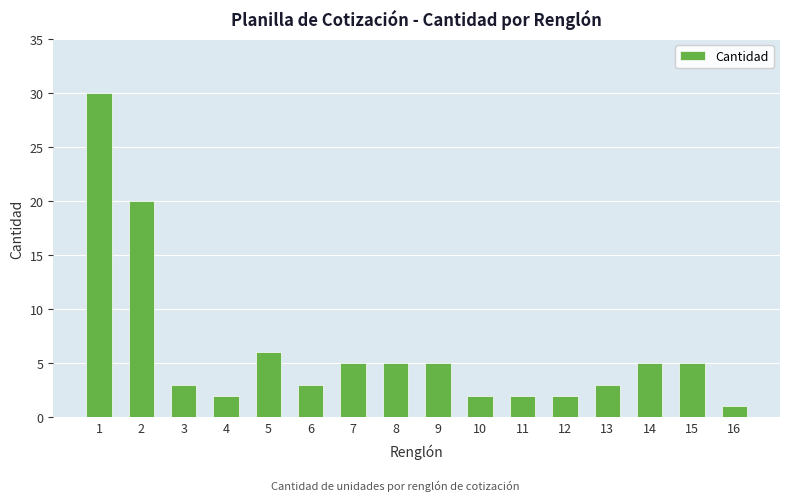

What is the minimum value shown in the chart?

1